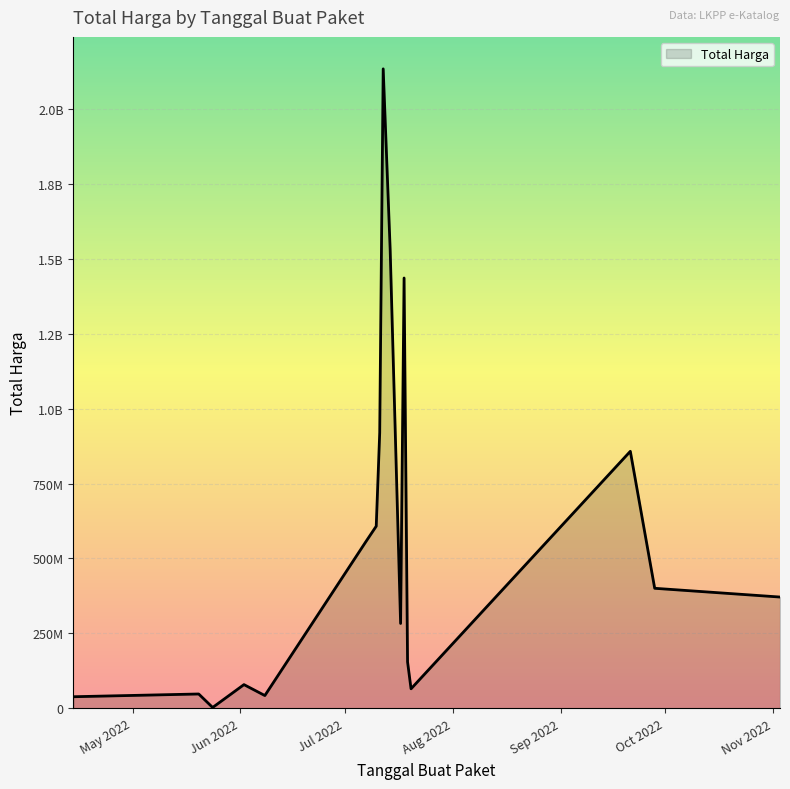

Does the chart display data point markers on the line(s)?

No